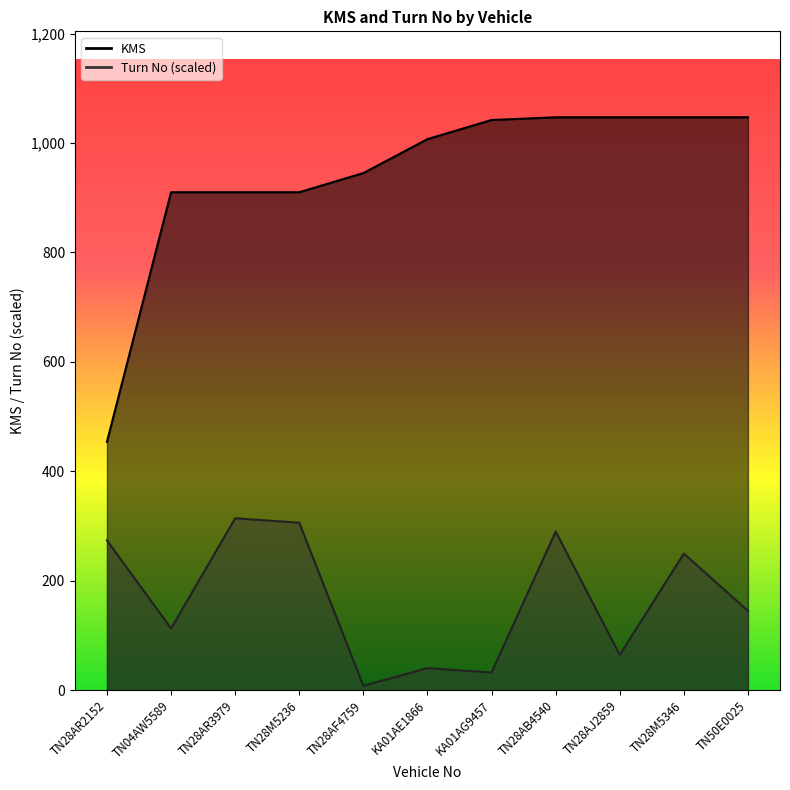

What is the value of the Turn No point at the 1st from the left?

273.8